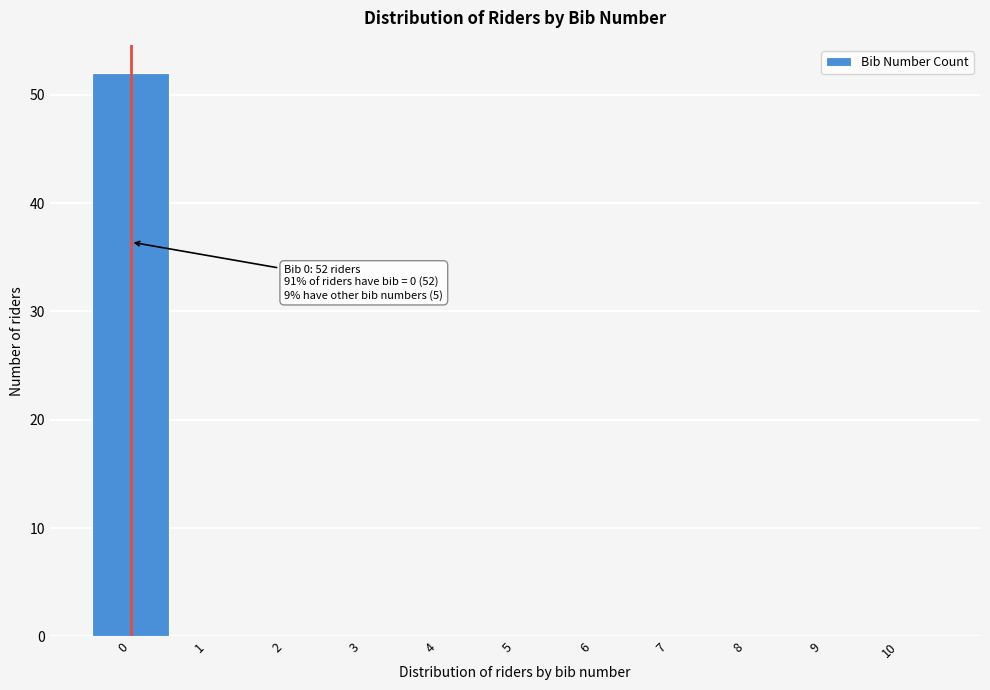

Which range on the x-axis has the tallest bar?

-0.5 to 0.5